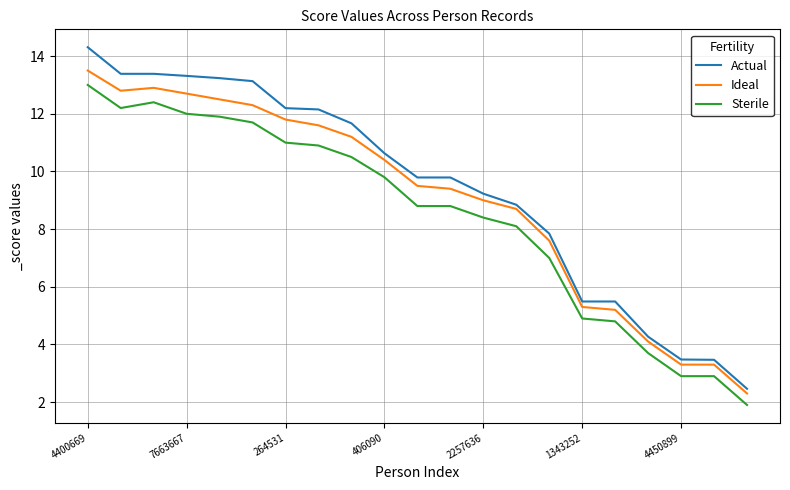

True or false: Sterile and Ideal intersect in this chart.

False